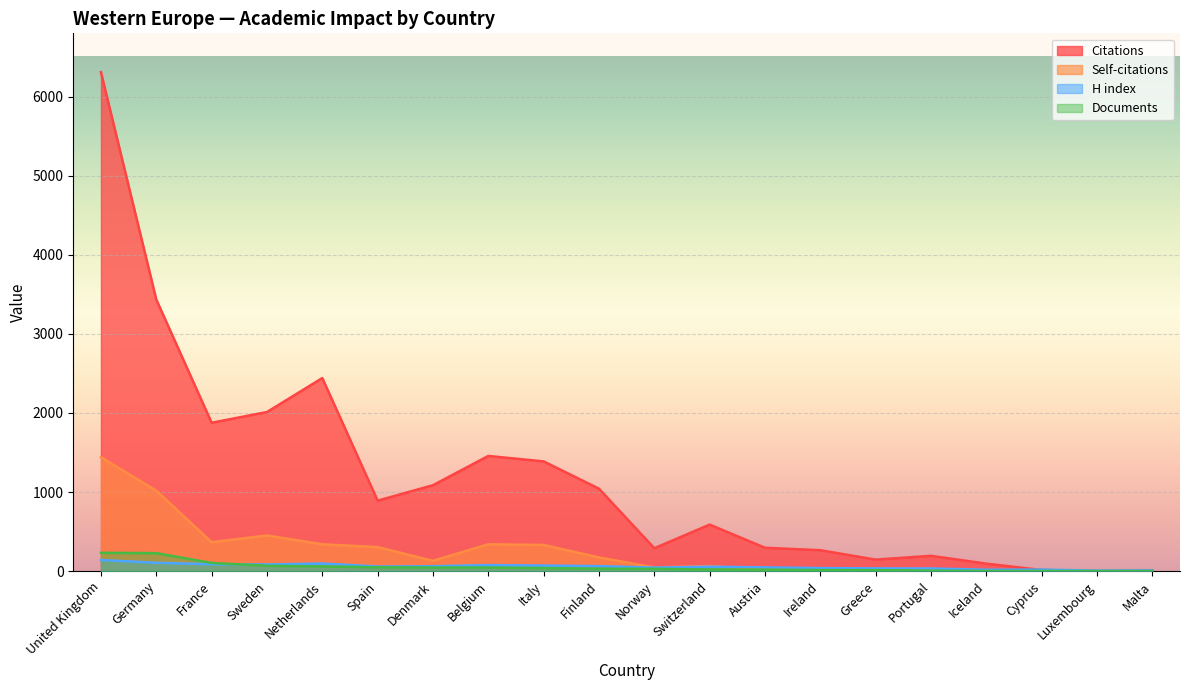

Is the value of H index at Finland greater than the value of Self-citations at Ireland?

Yes